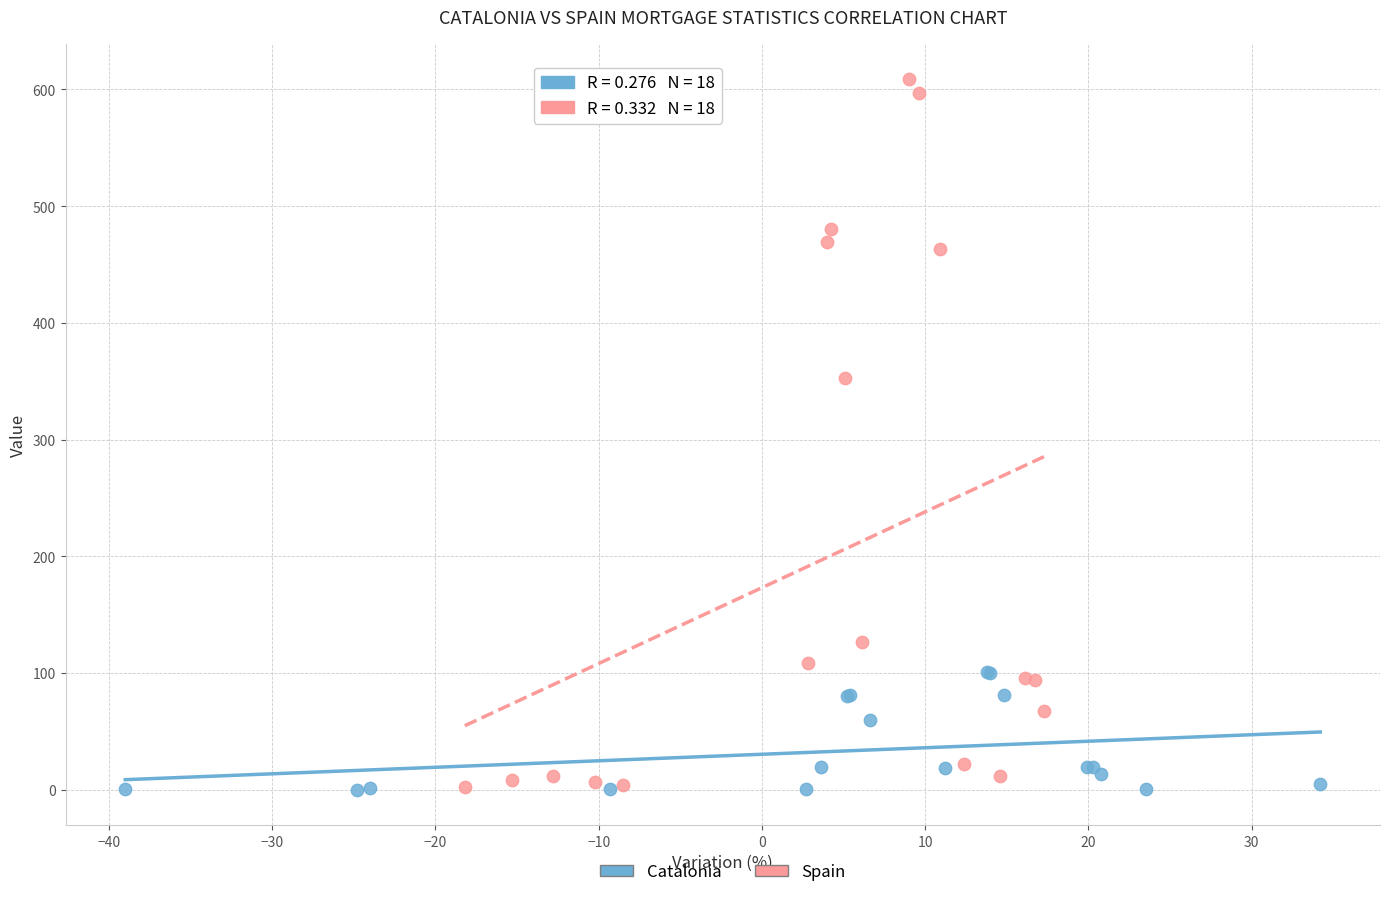

Which series contains the highest Y value?

Spain